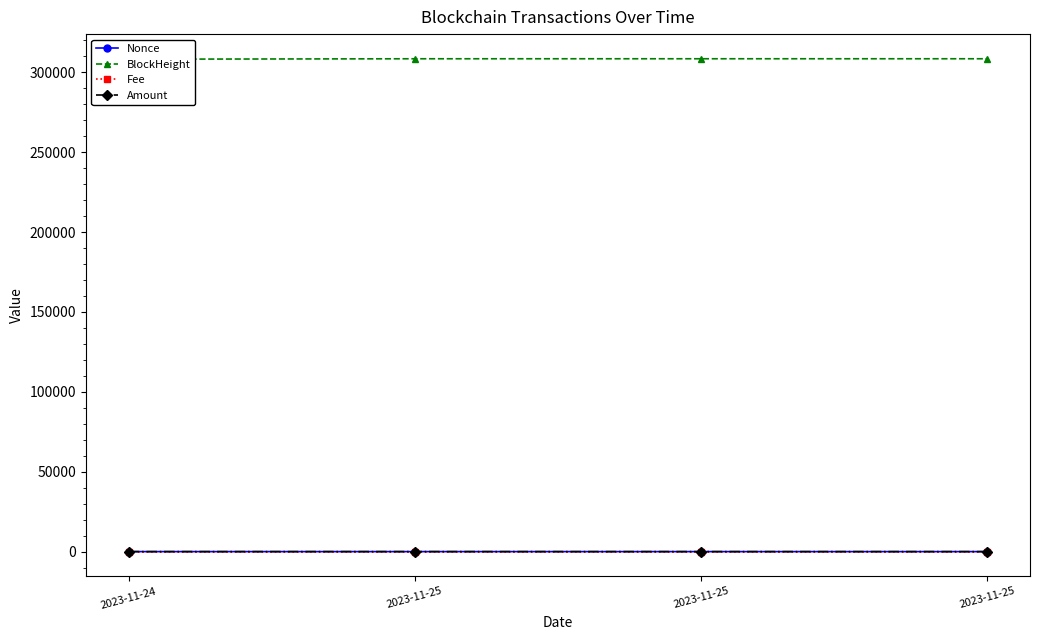

True or false: BlockHeight and Amount intersect in this chart.

False